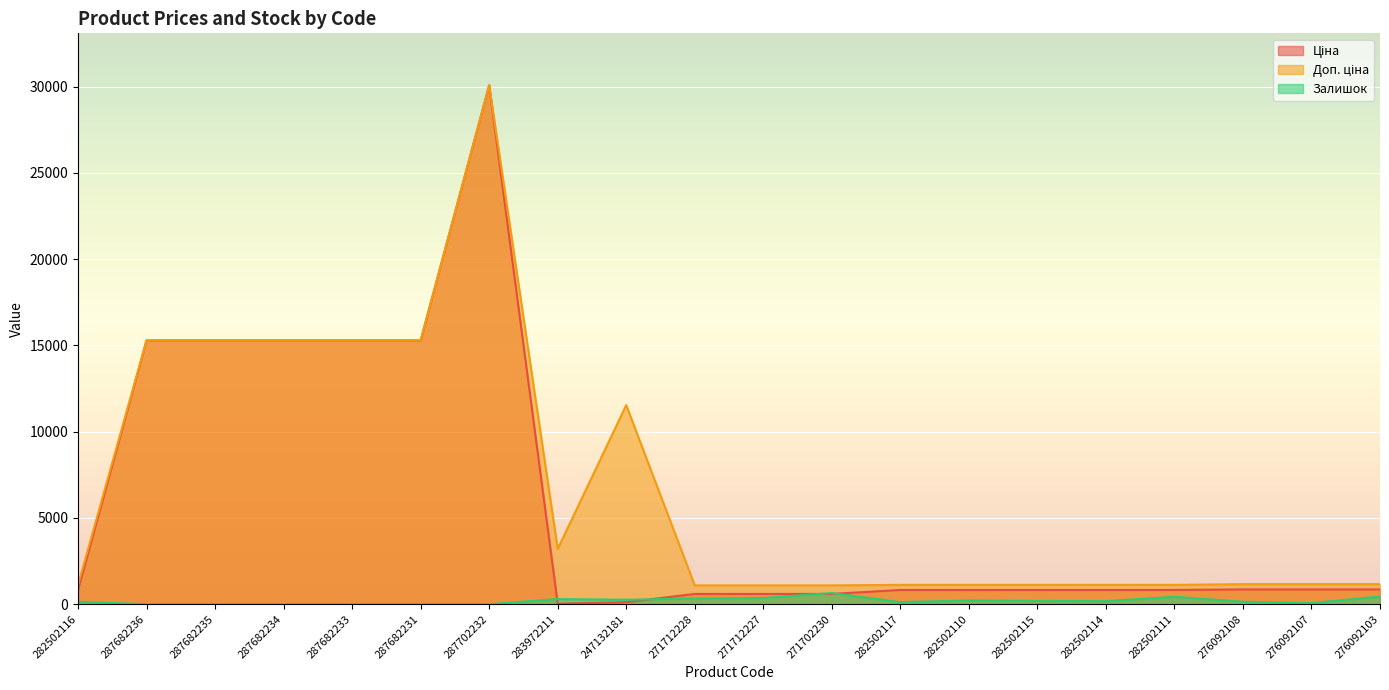

How many lines are shown in the chart?

3